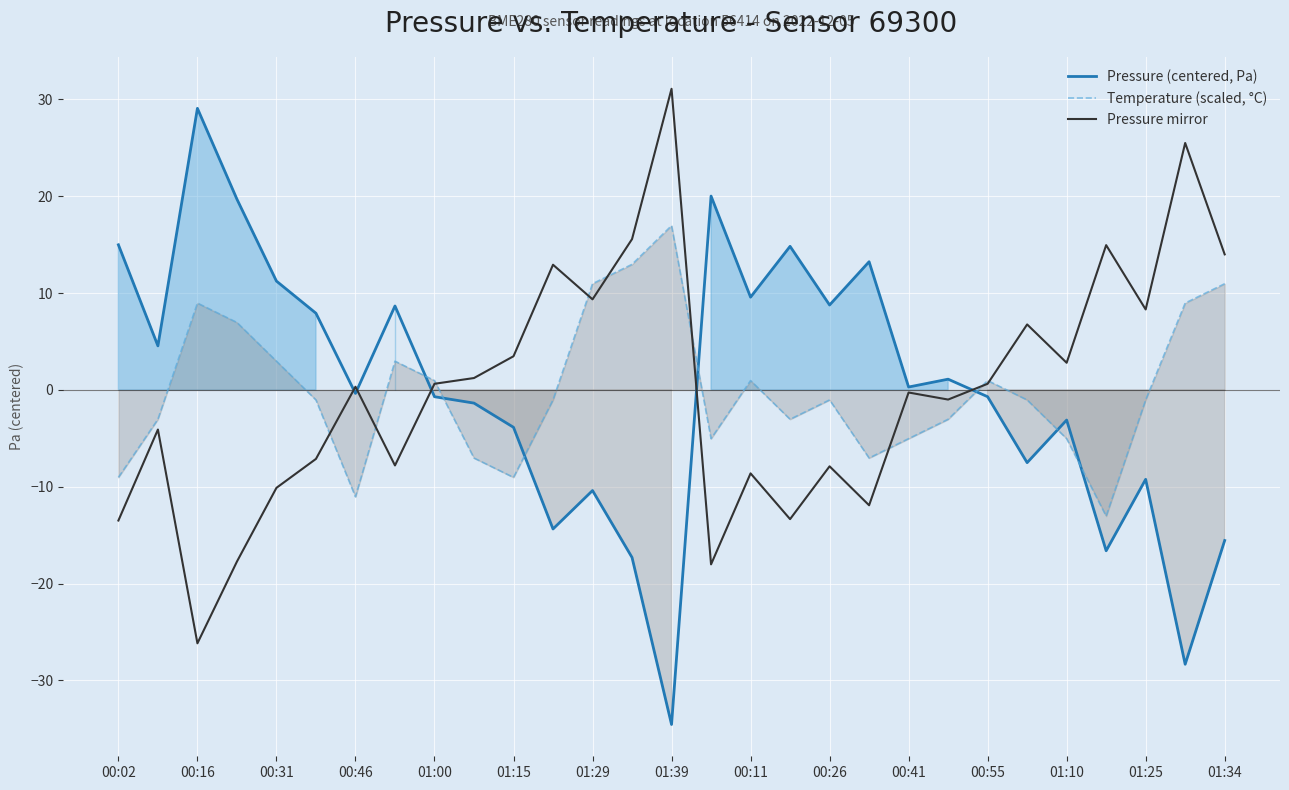

How many values in Temperature (scaled, °C) are above zero?

12